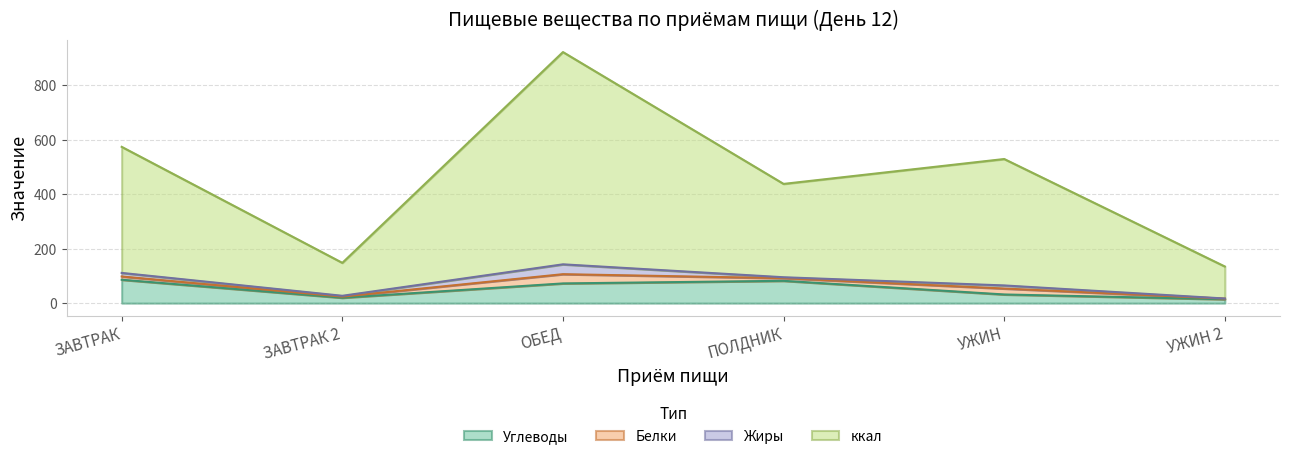

Where is the first local minimum for Углеводы?

ЗАВТРАК 2